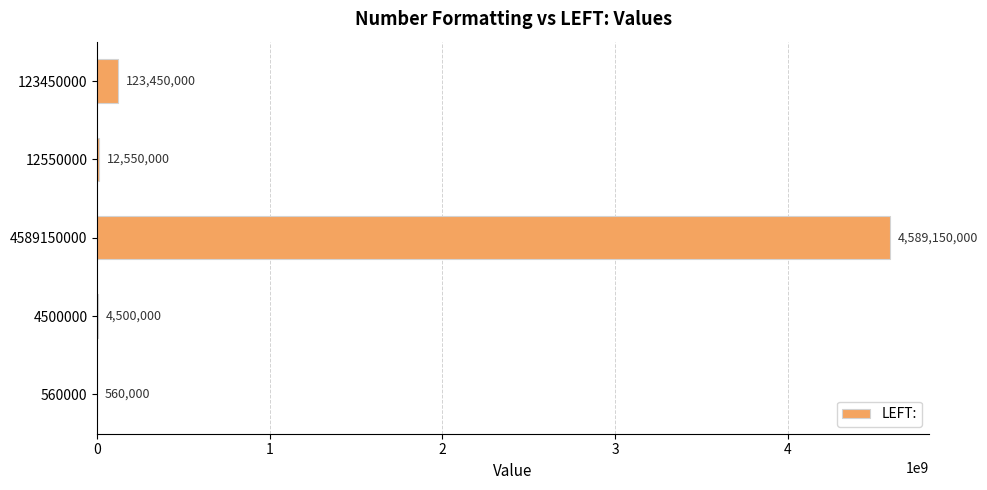

What is the sum of the values at 12550000 and 560000?

13110000